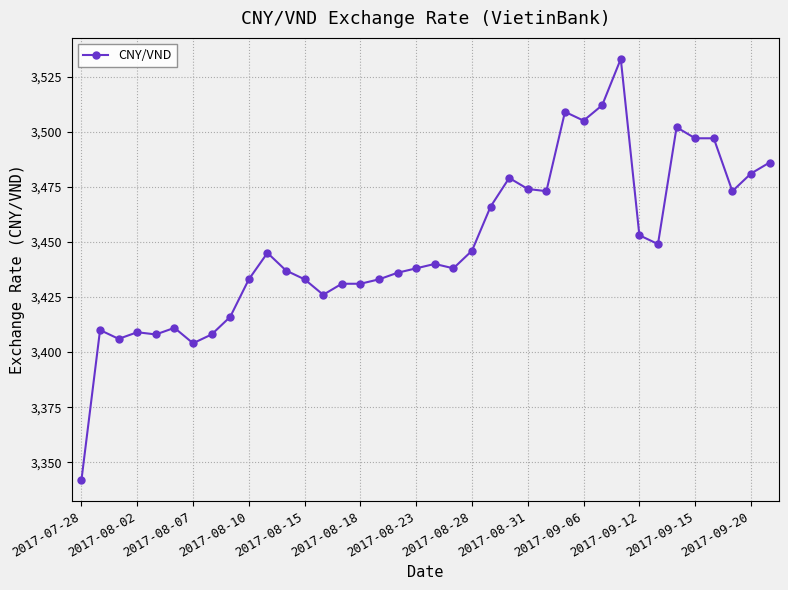

What is the value of the 9th point from the left?

3416